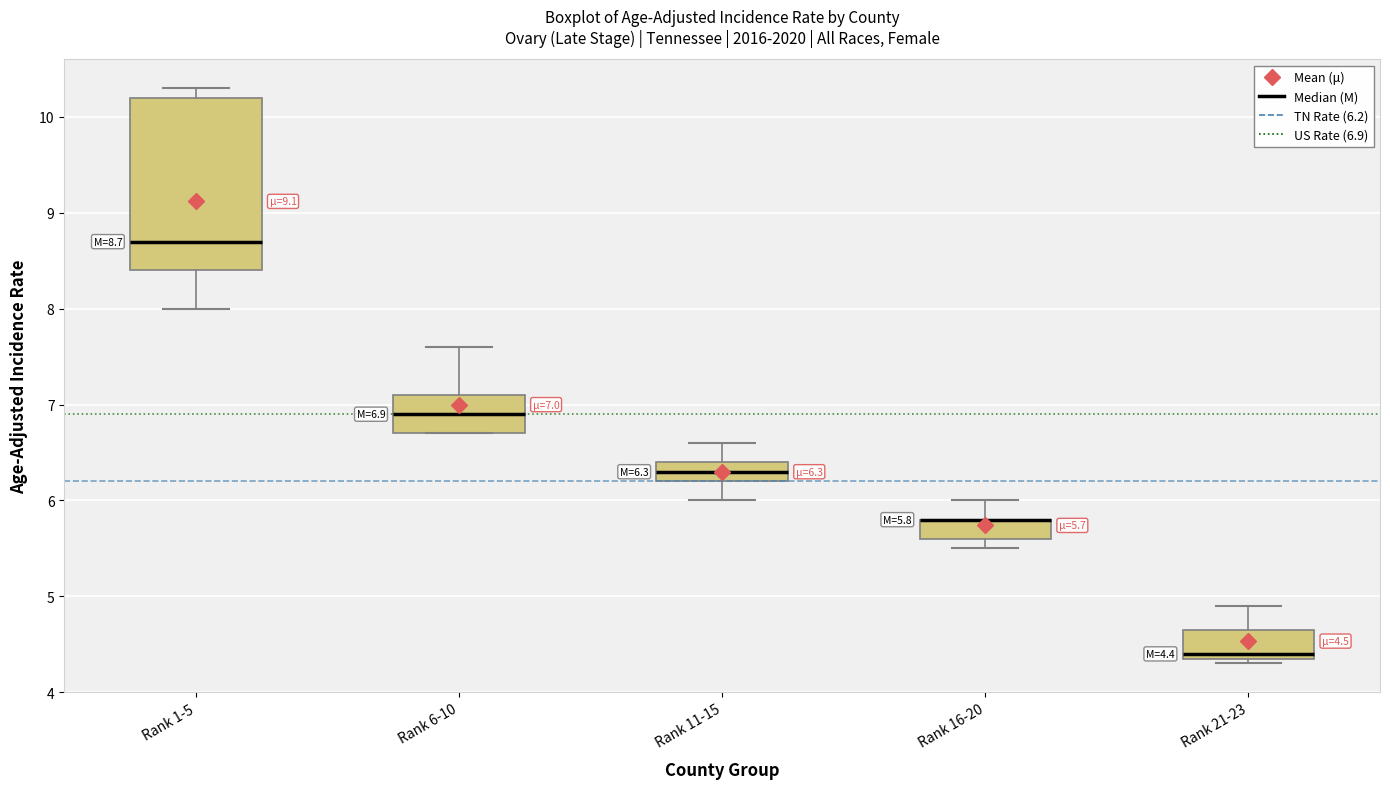

Comparing the boxes themselves (not the whiskers), which one is the tallest?

Rank 1-5